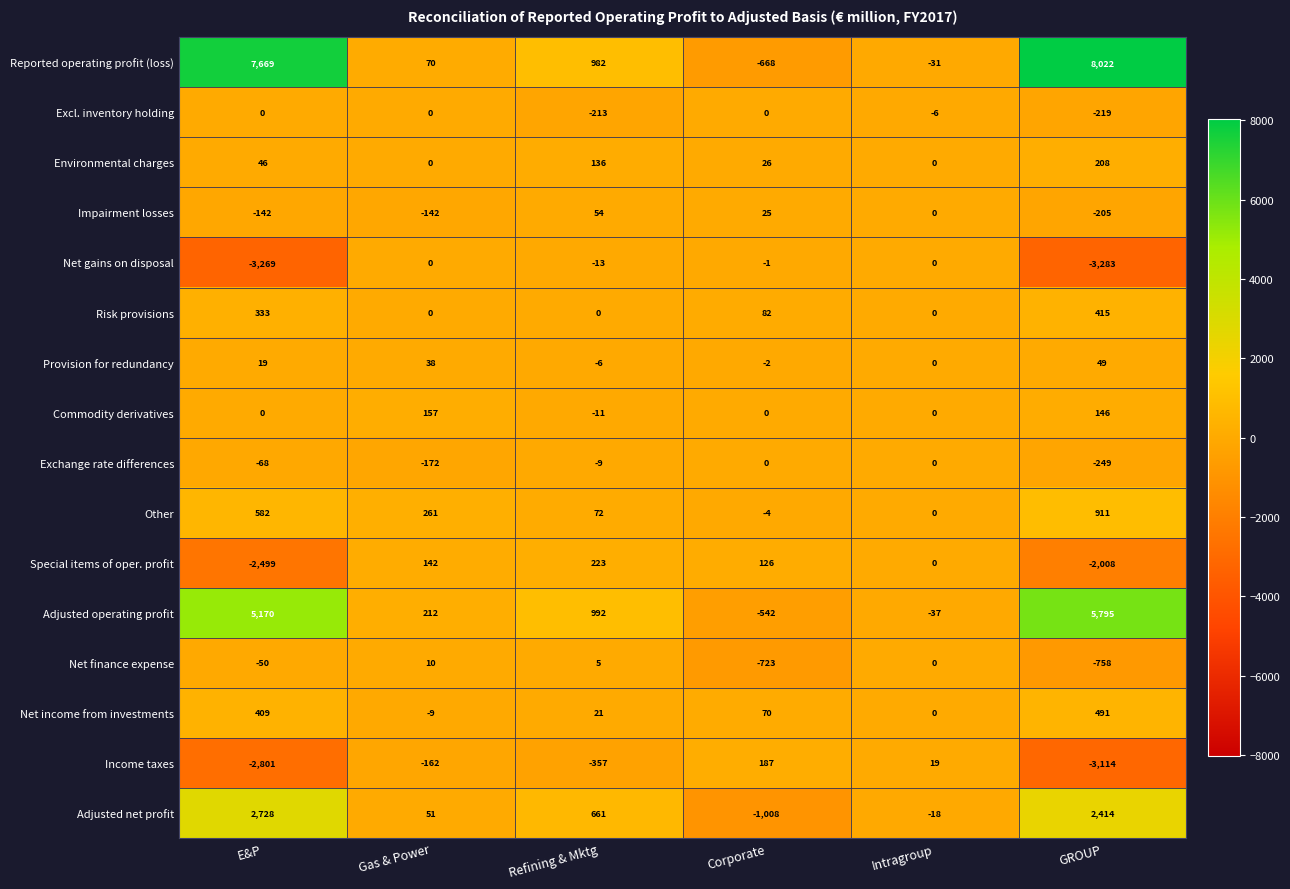

What is the sum of all Impairment losses values?

-410